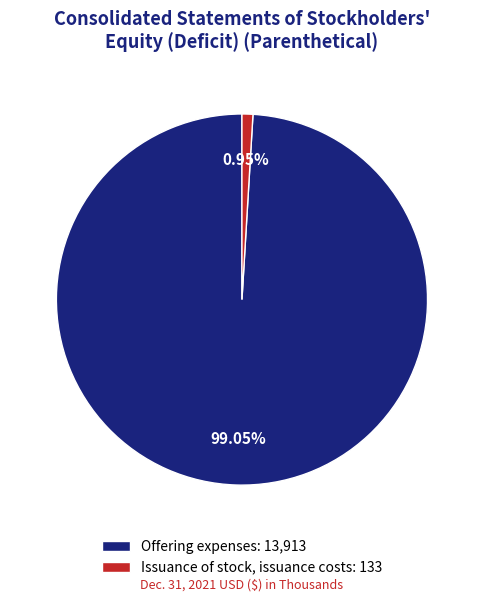

Rank the categories by value from lowest to highest.

Issuance of stock, issuance costs, Offering expenses